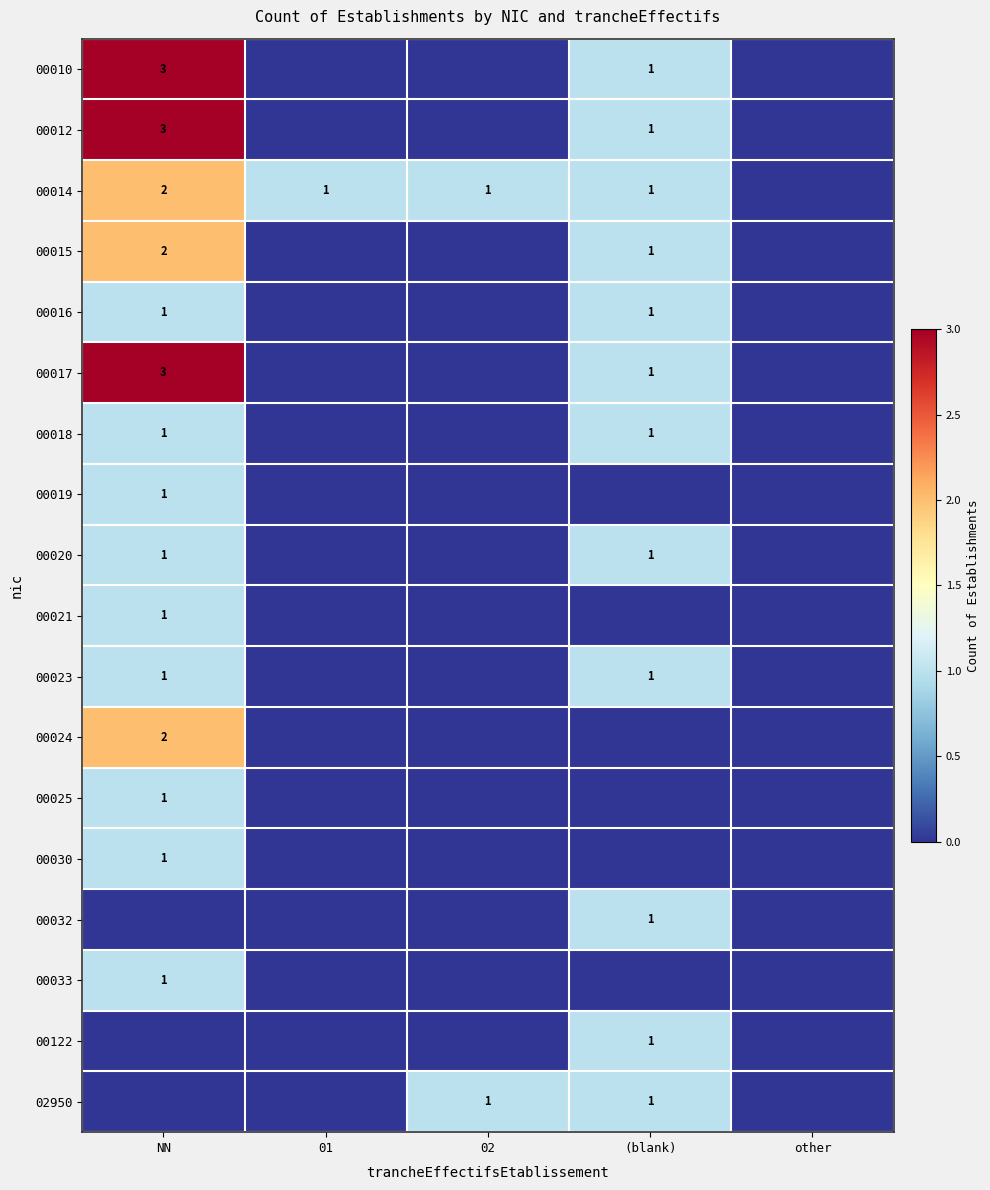

Is it true that 00023 equals 1 at (blank)?

True